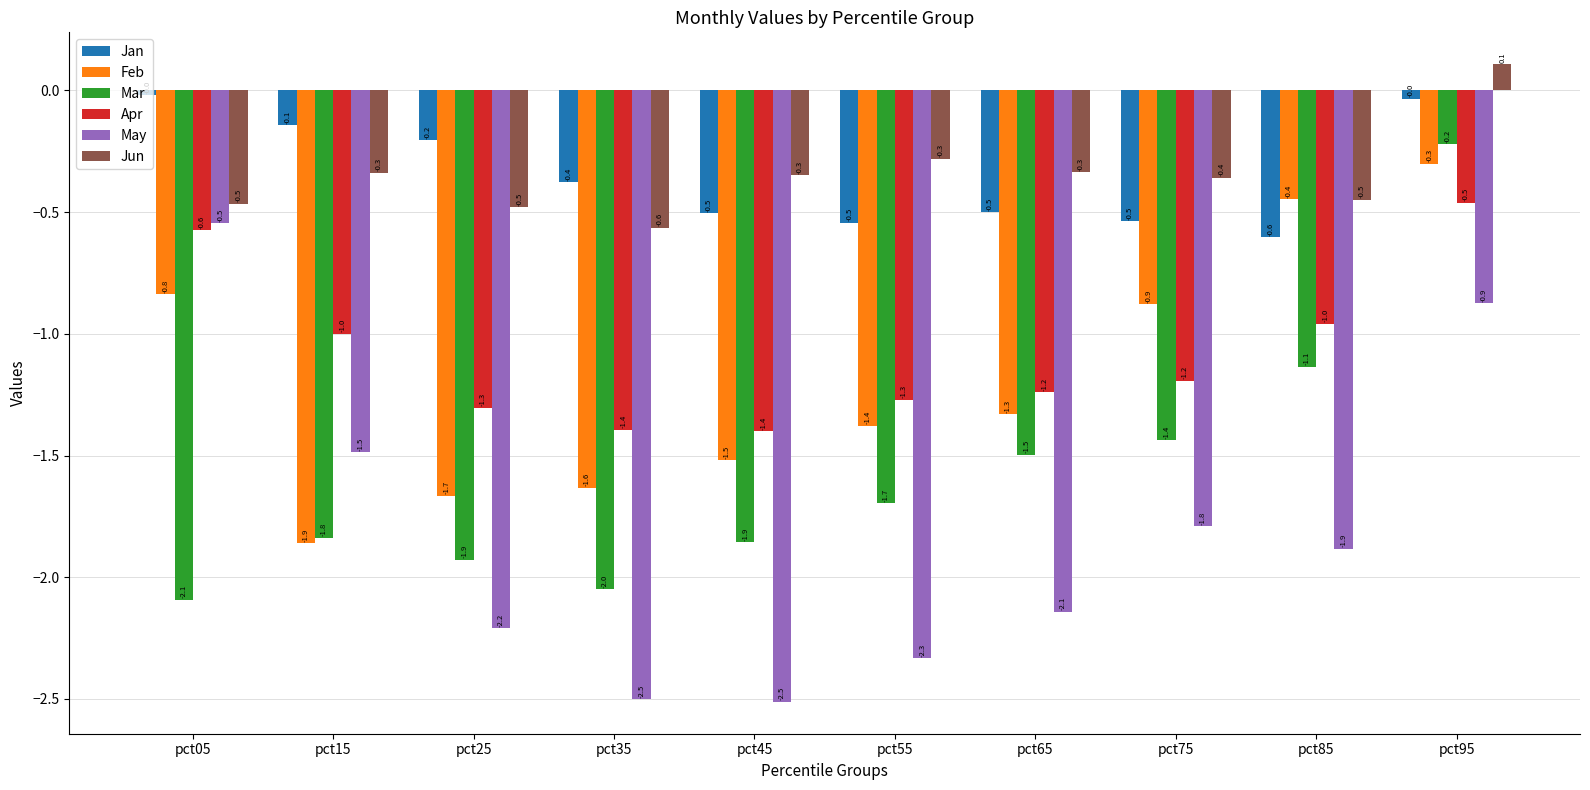

What is the value of the Apr bar at the 3rd from the left?

-1.3